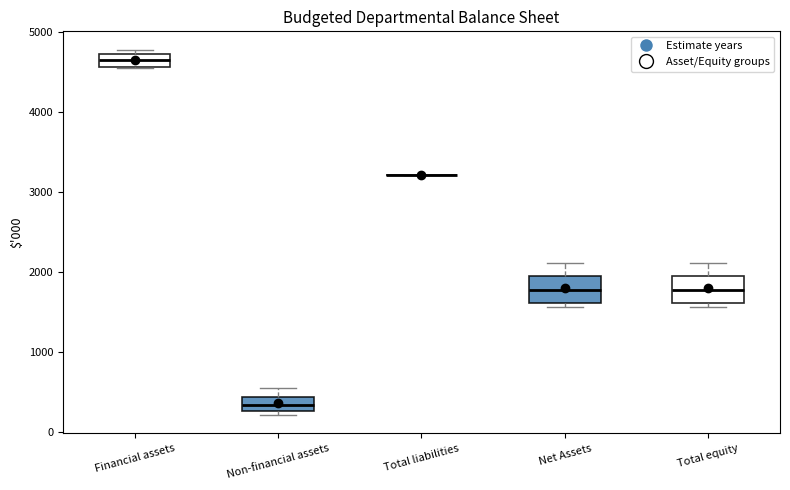

Where is the upper edge of the box for Non-financial assets on the y-axis? The values are not printed on the chart, so give them approximately, as read against the axis.

400